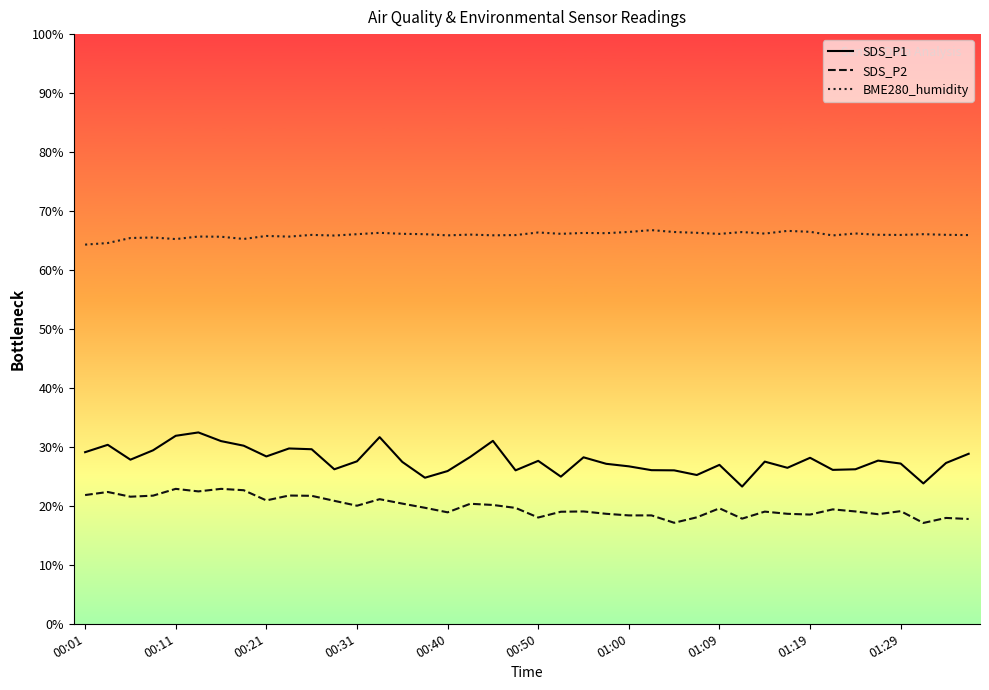

What is the difference between the maximum and minimum values in the SDS_P1 series?

9.2